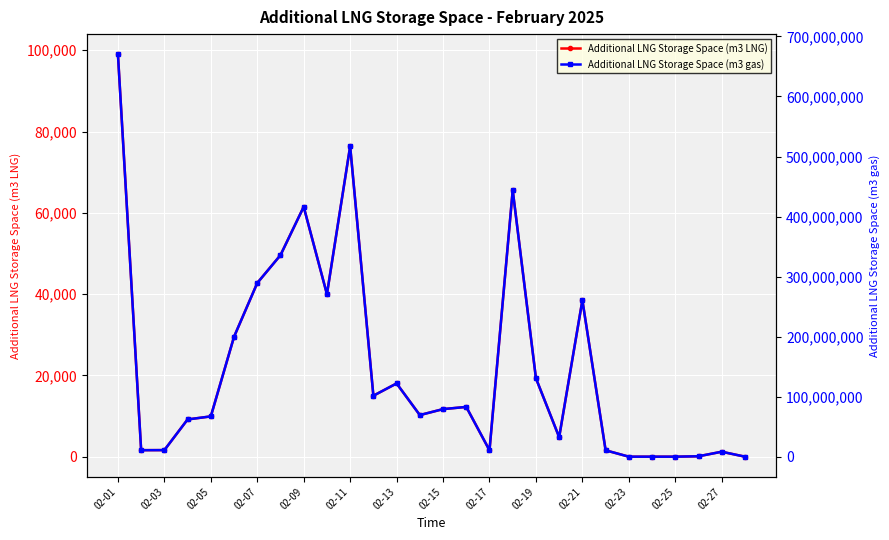

At which label does Additional LNG Storage Space (m3 LNG) reach its peak?

02-01